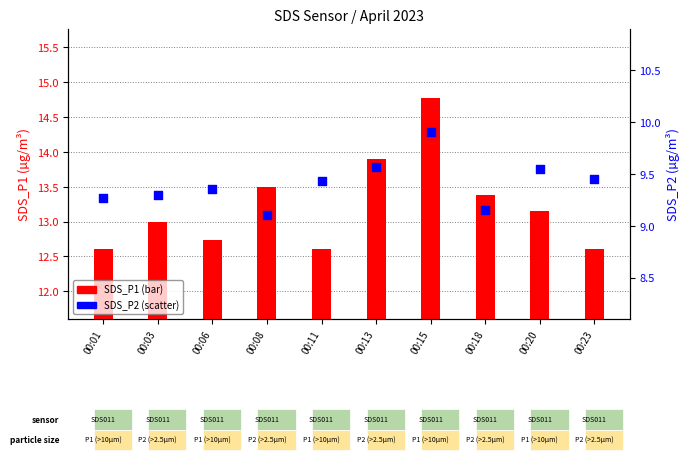

What are all the series names shown in the legend?

SDS_P1, SDS_P2